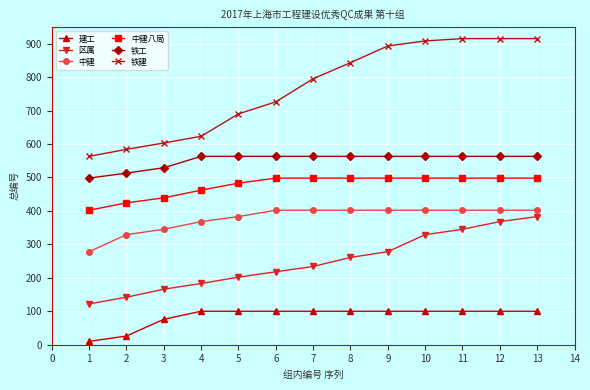

What are all the series names shown in the legend?

建工, 区属, 中建, 中建八局, 铁工, 铁建